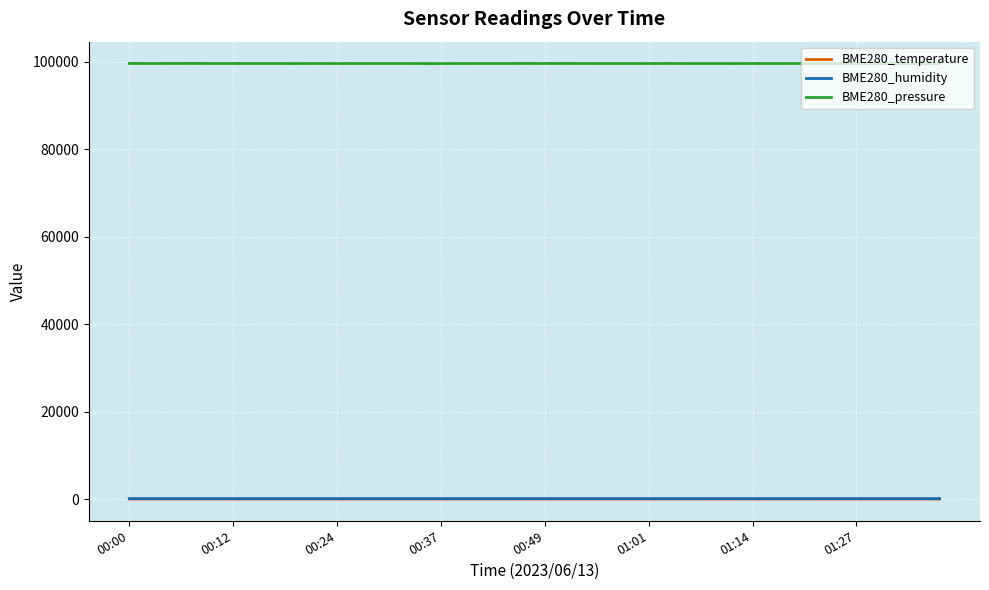

Which series has the largest total across all categories?

BME280_pressure